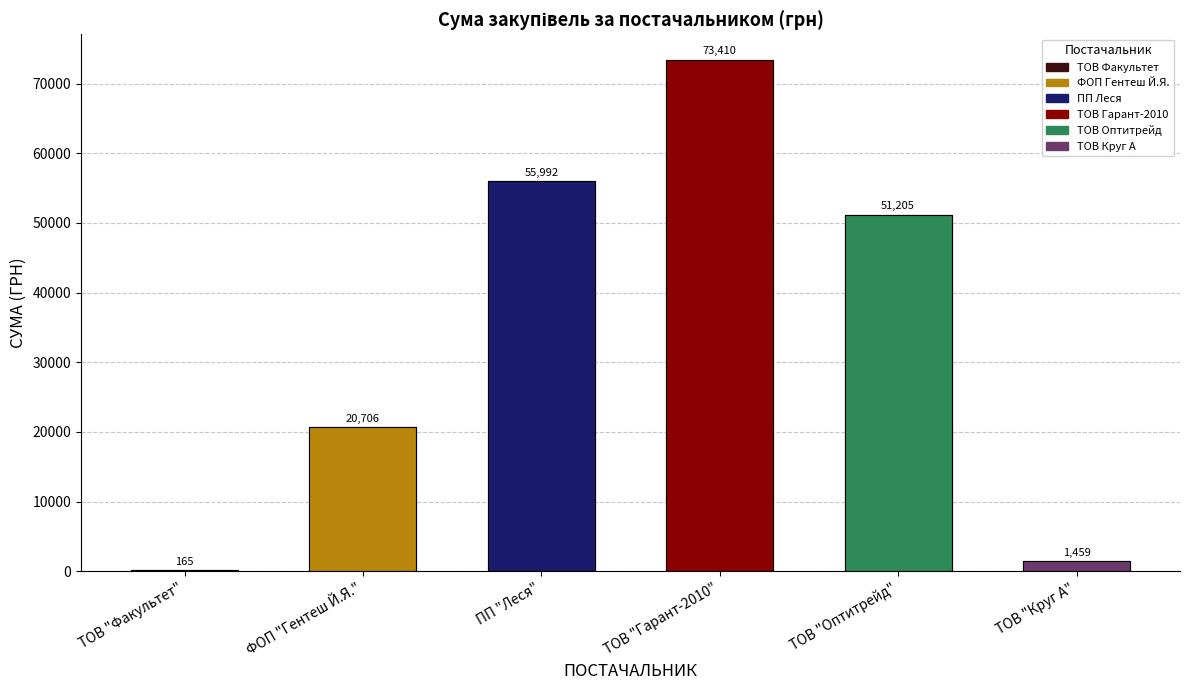

Reading left to right, extract all data points from this chart.

165.0	20705.5	55991.5	73410.0	51204.7	1459.2